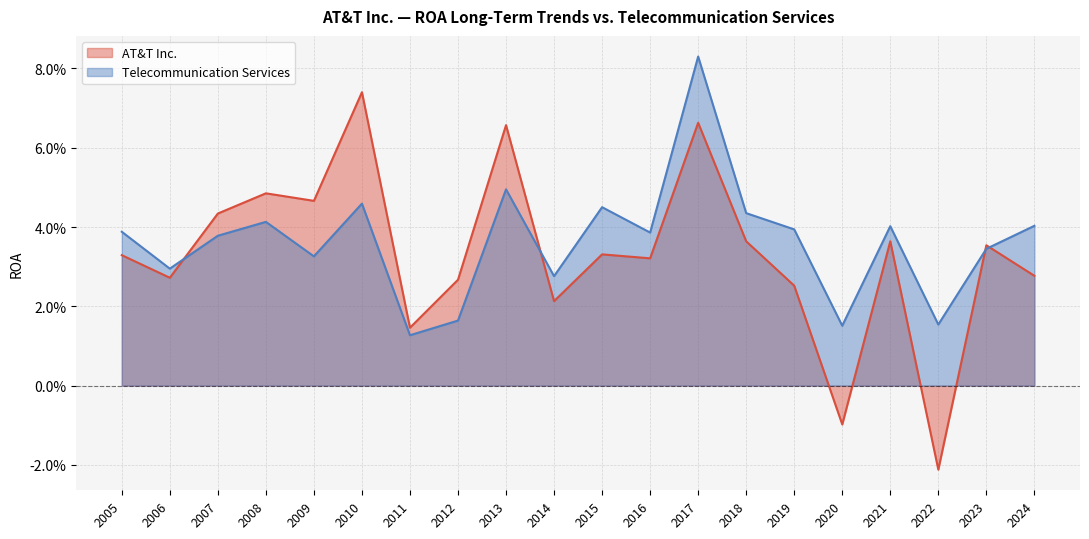

Count the number of data series in this chart.

2